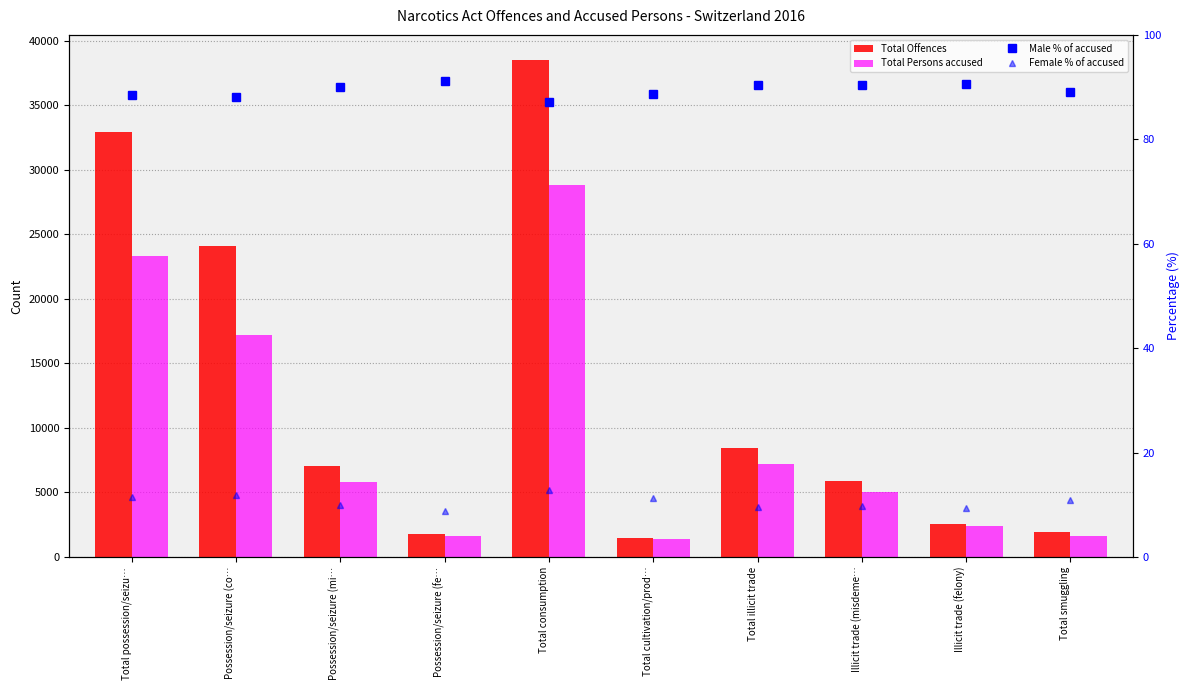

What value does the Total Offences series have at Total smuggling?

1904.0